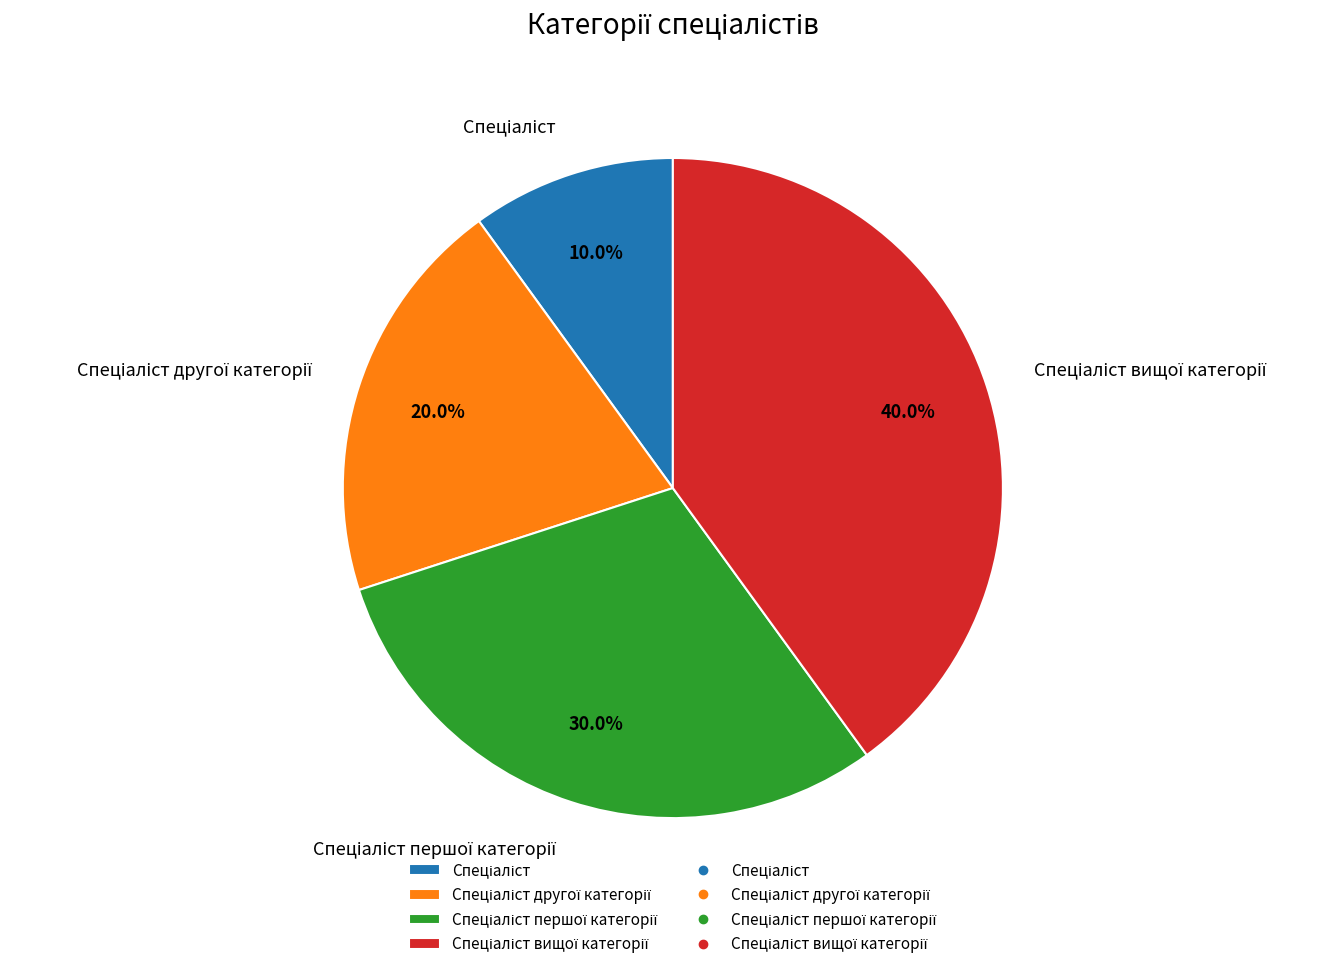

Is there any slice that represents more than half of the pie?

No